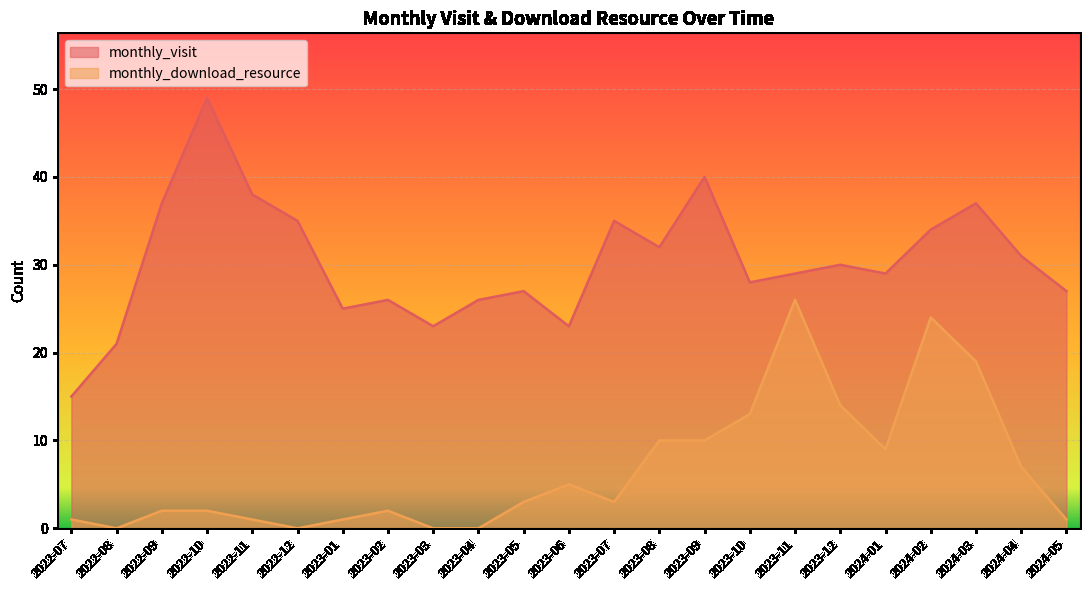

True or false: monthly_visit and monthly_download_resource intersect in this chart.

False